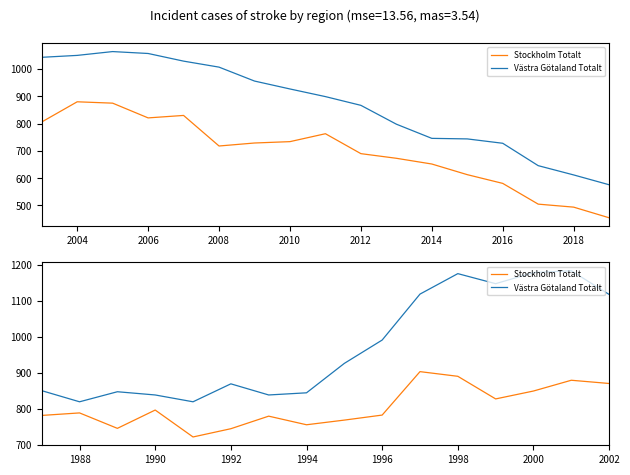

What is the difference between the highest and lowest values at 1998?

286